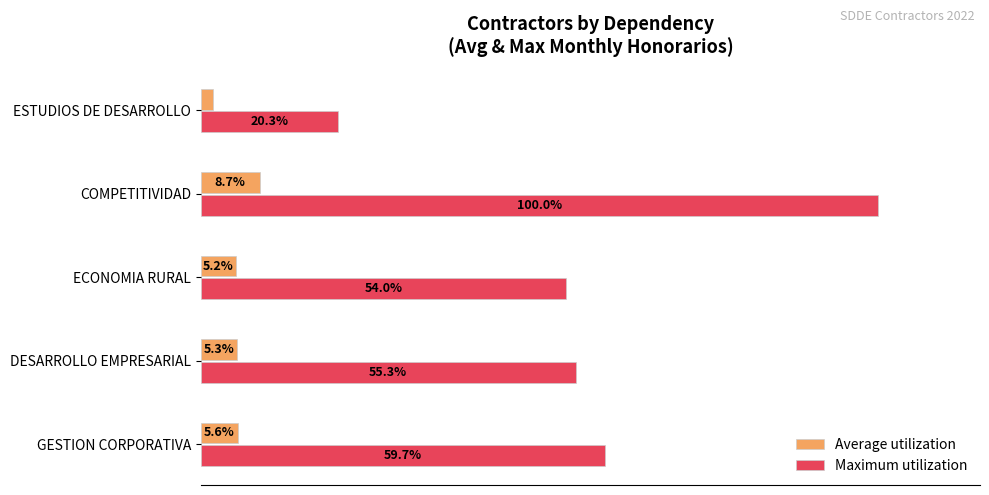

Is the value of Maximum utilization at ESTUDIOS DE DESARROLLO greater than the value of Average utilization at GESTION CORPORATIVA?

Yes